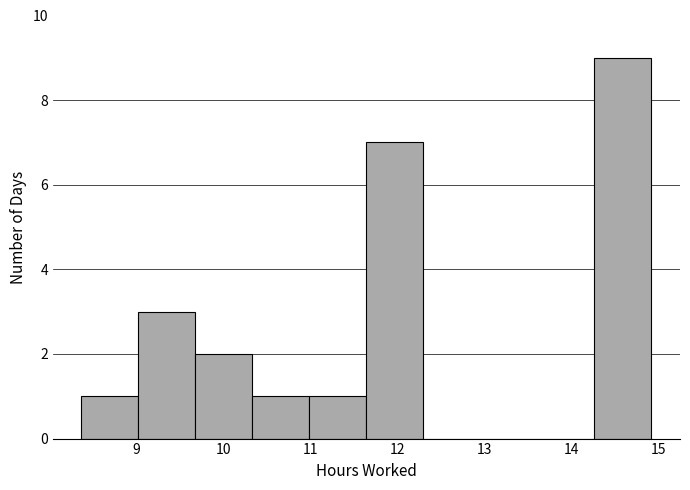

How tall is the bar that spans 11.6 to 12.3 on the x-axis? Neither the bar edges nor the heights are printed on the chart, so give them approximately, as read against the axes.

7